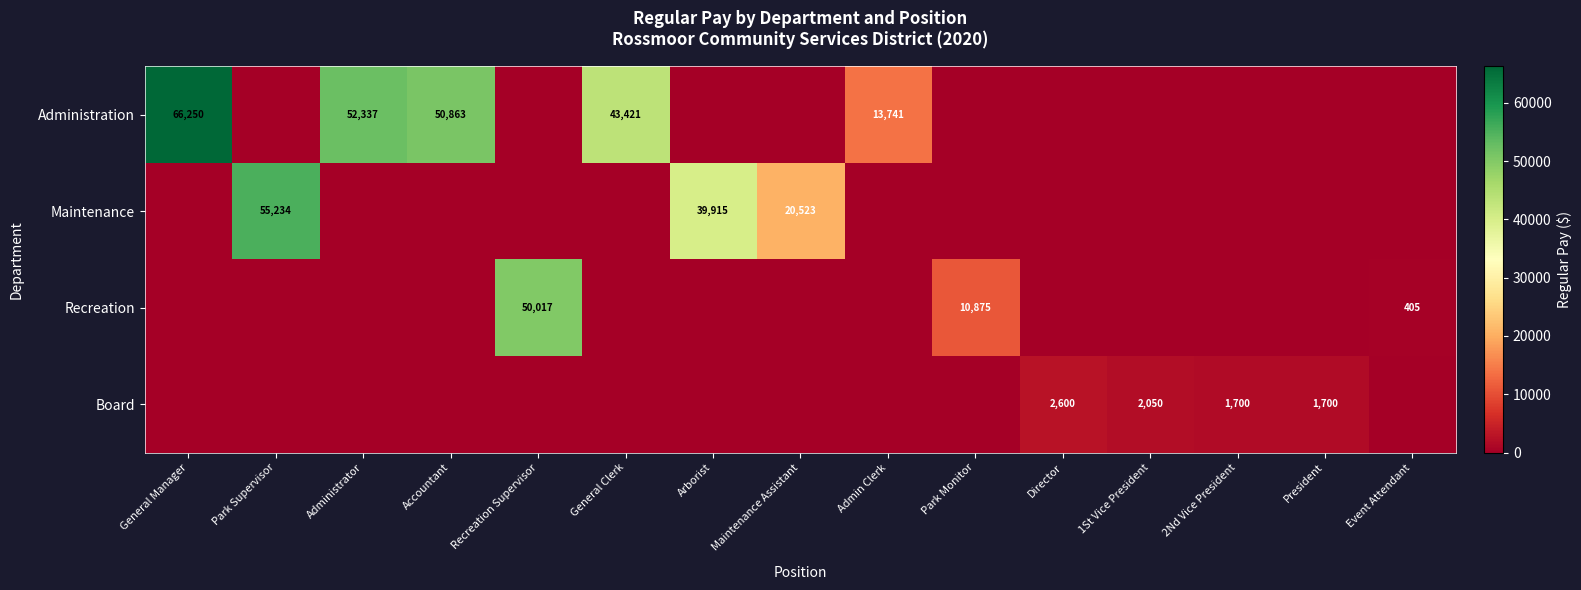

At which category is the sum across all series the highest?

General Manager